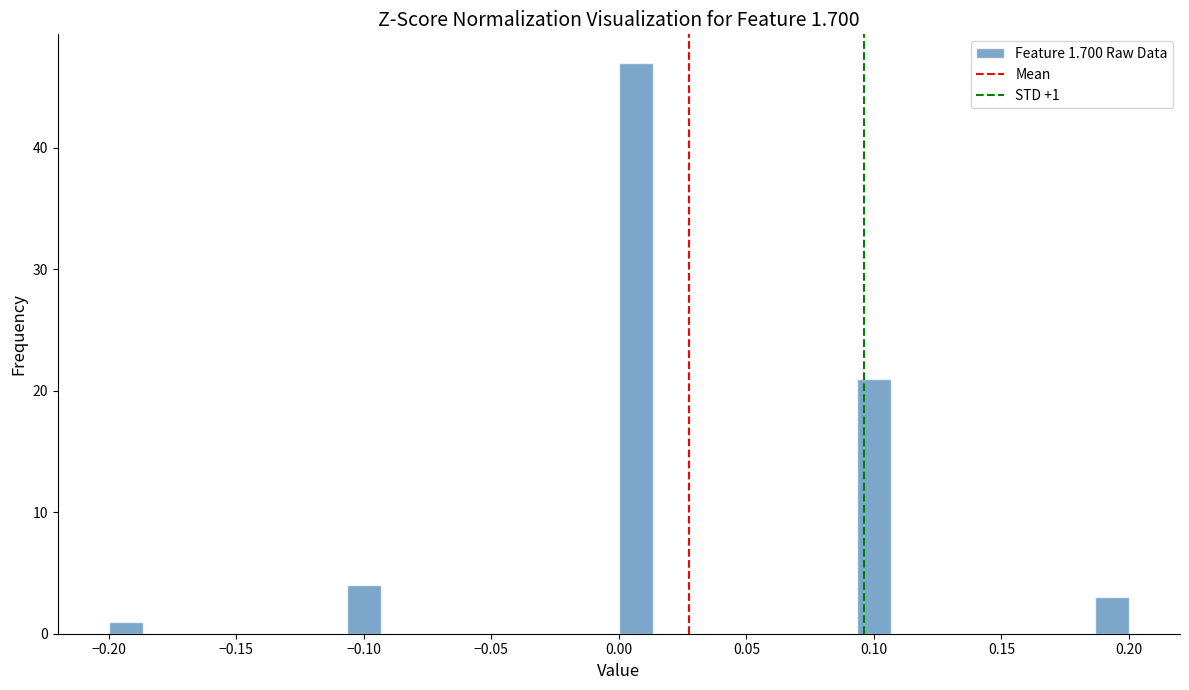

Around what value on the x-axis is the tallest bar? Give the approximate position of its centre, as read against the axis.

0.005